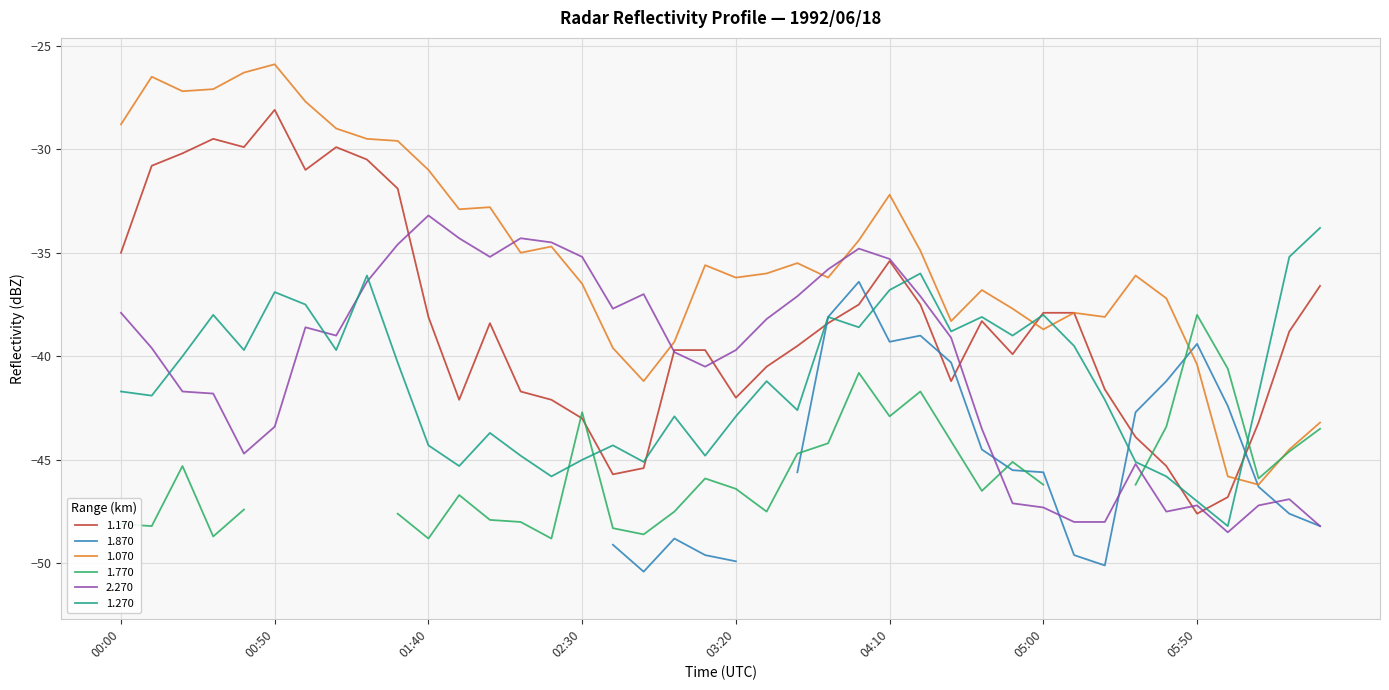

What is the maximum value for 1.270?

-33.8